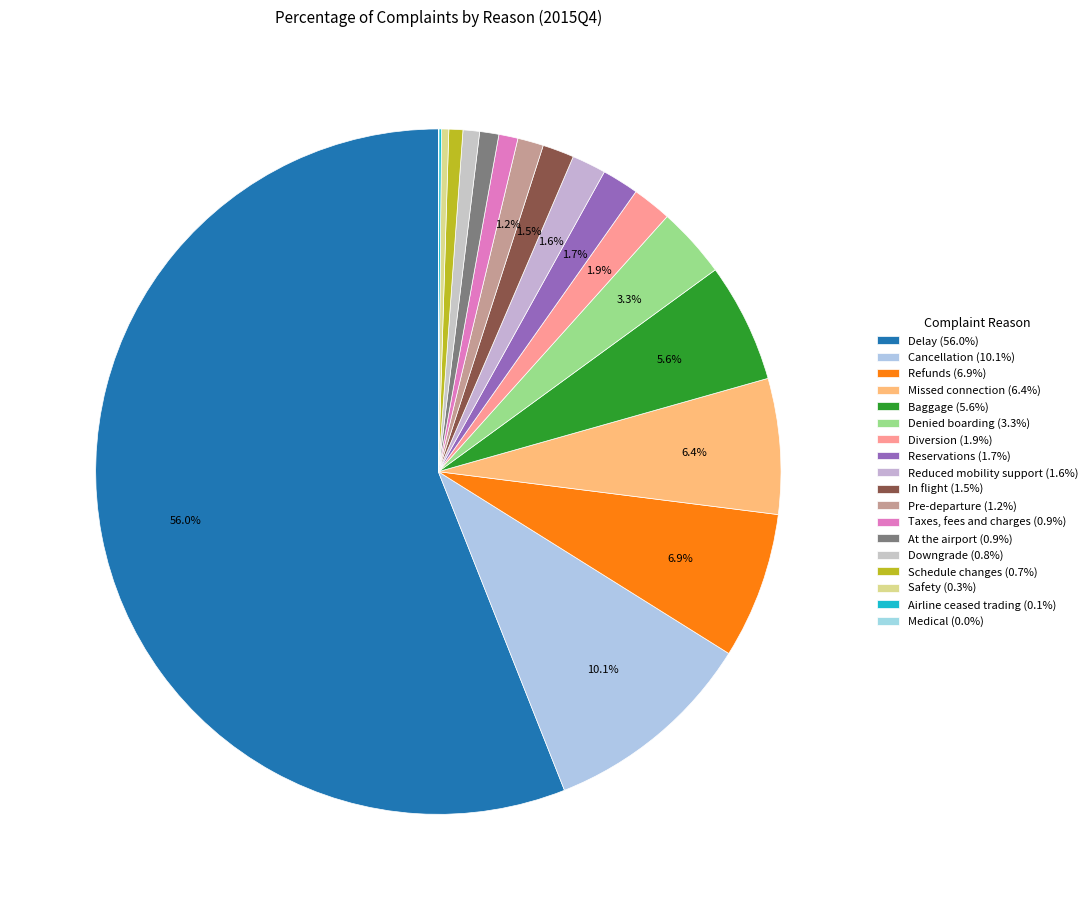

Which slice is the smallest?

Medical